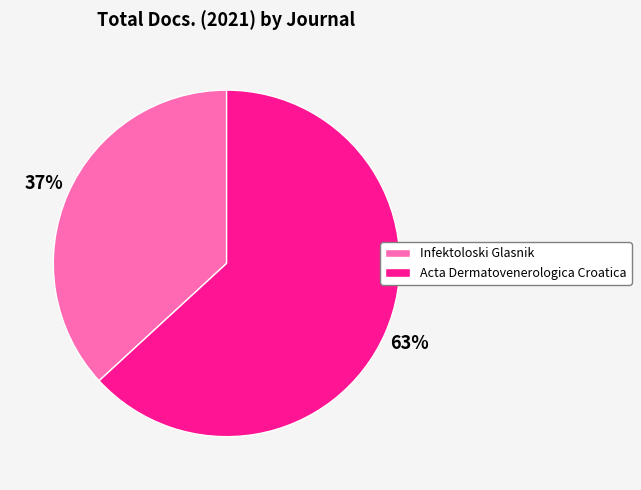

How many slices are in this pie chart?

2